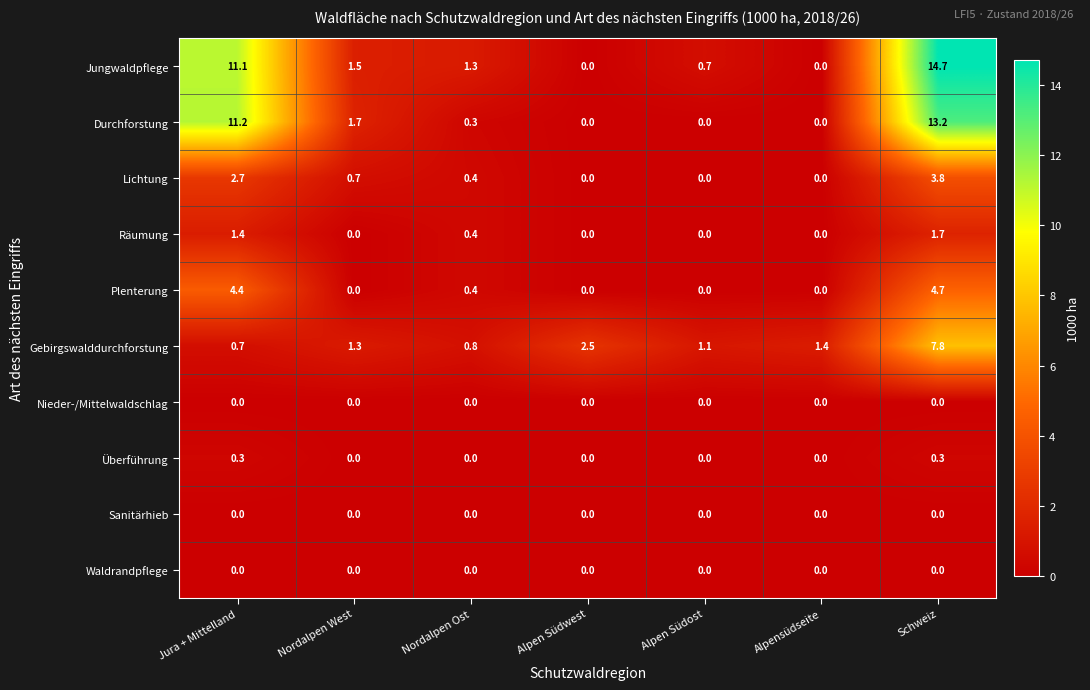

The value of Durchforstung at Alpen Südwest is -4.0. True or false?

False